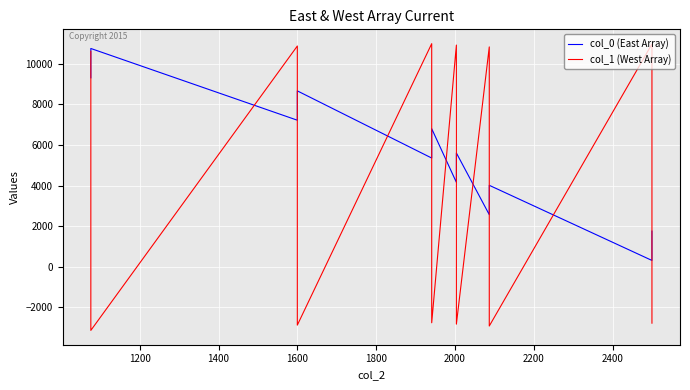

List the series in order of their peak value, lowest first.

col_0 (East Array), col_1 (West Array)